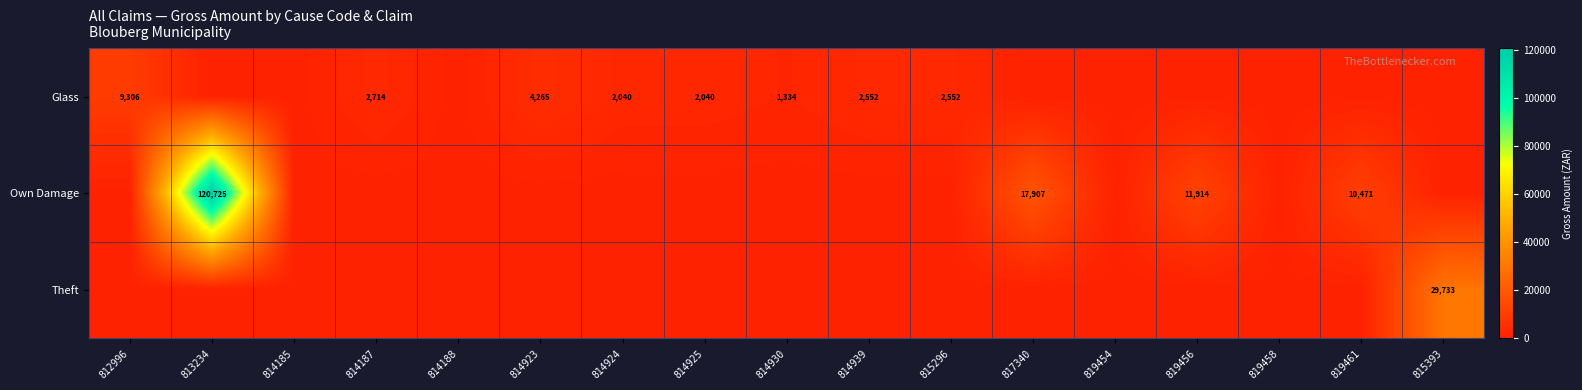

The value of Own Damage at 819461 is 10471. True or false?

True